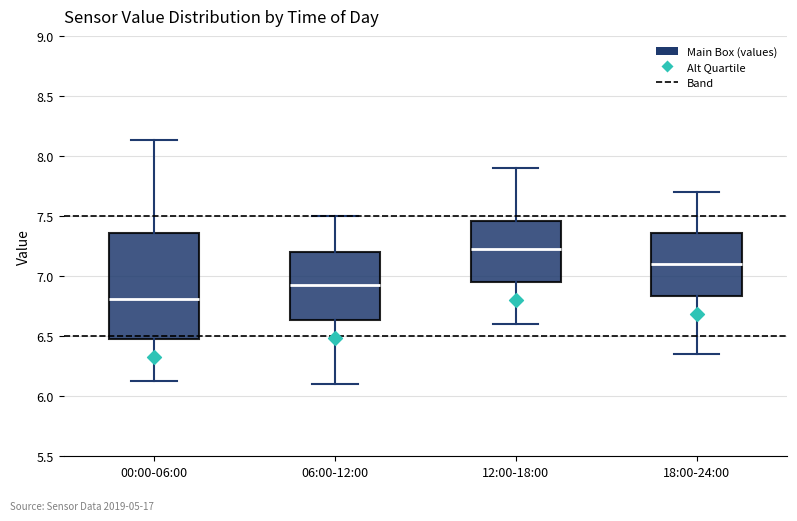

Where does the median line of the box for 06:00-12:00 sit on the y-axis? The values are not printed on the chart, so give them approximately, as read against the axis.

6.95